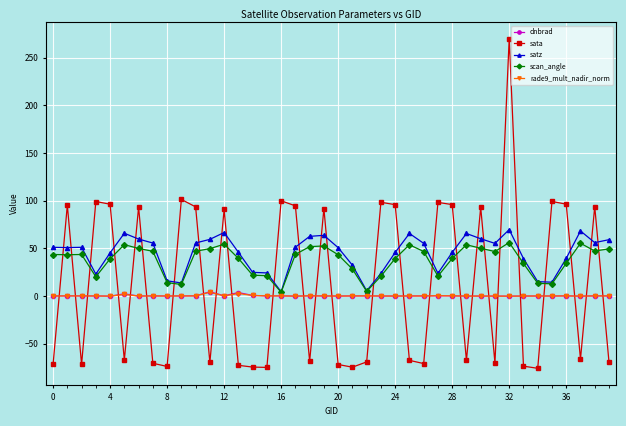

Which series ends up on top after the final intersection of sata and satz?

satz